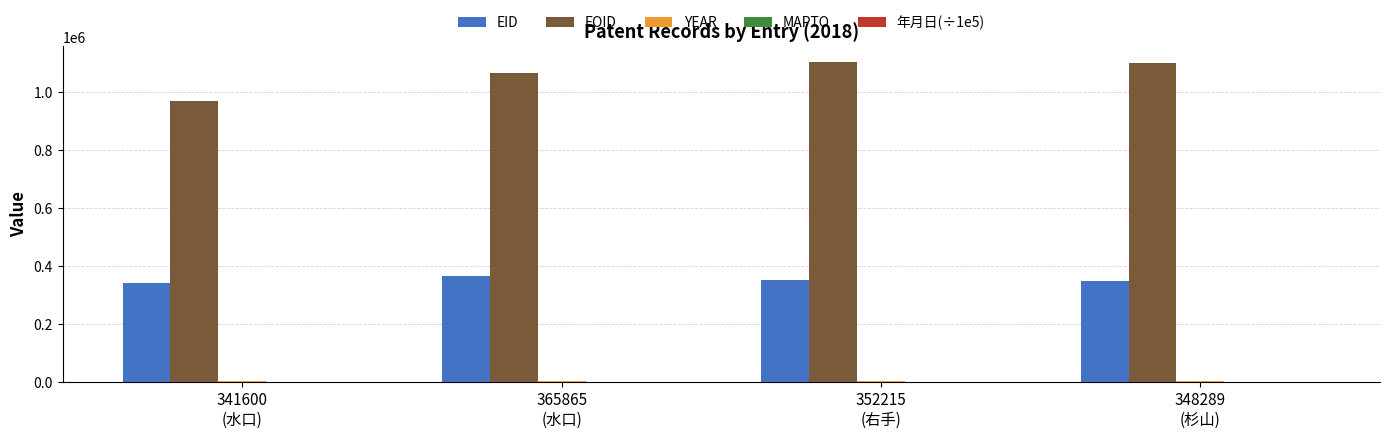

What is the sum of all EID values?

1407969.0